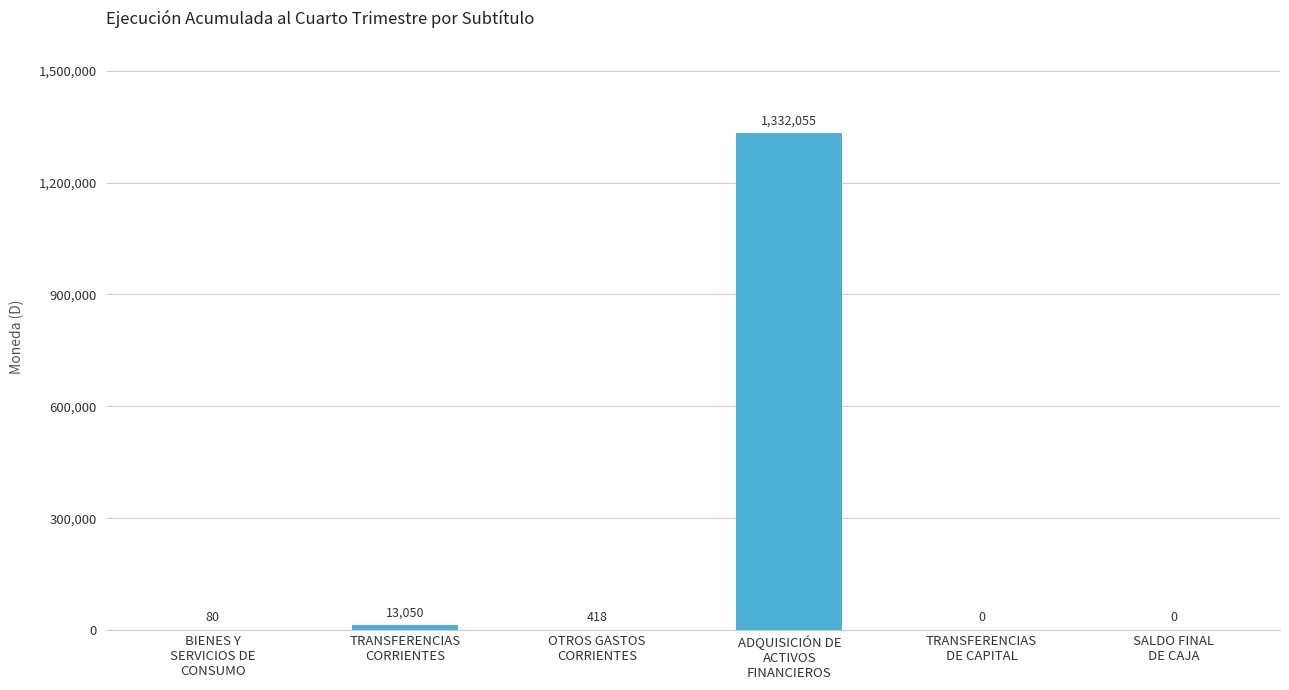

What is the sum of all values?

1345603